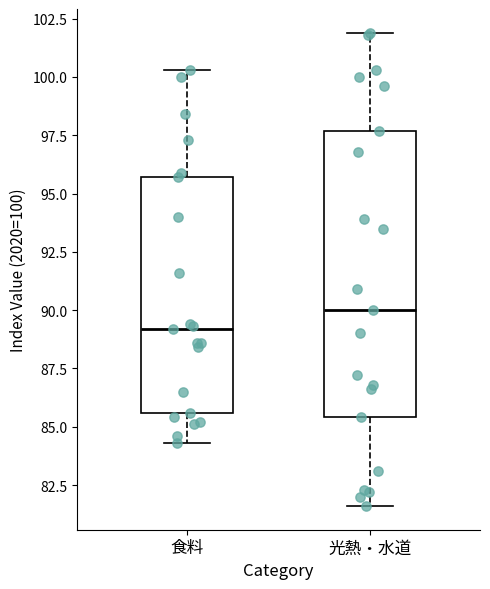

Reading left to right, read every box against the y-axis: the position of its median line, the range the box covers, and the ends of its whiskers. The values are not printed on the chart, so give them approximately, as read against the axis.

食料: median 89.0, box 85.5 to 95.5, whiskers 84.5 to 100.5
光熱・水道: median 90.0, box 85.5 to 97.5, whiskers 81.5 to 102.0